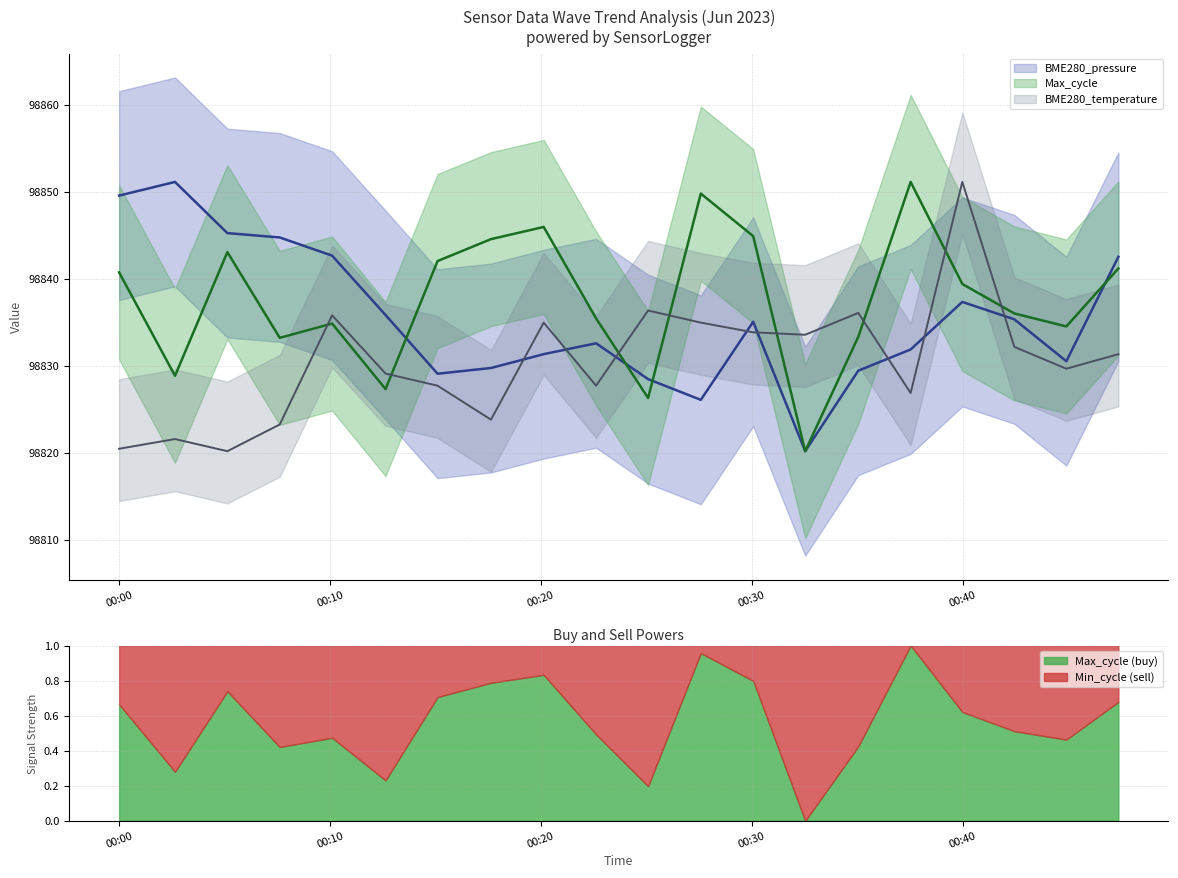

At 2023/06/10 00:30:04, list the series in order from smallest to largest.

BME280_temperature, BME280_pressure, Max_cycle